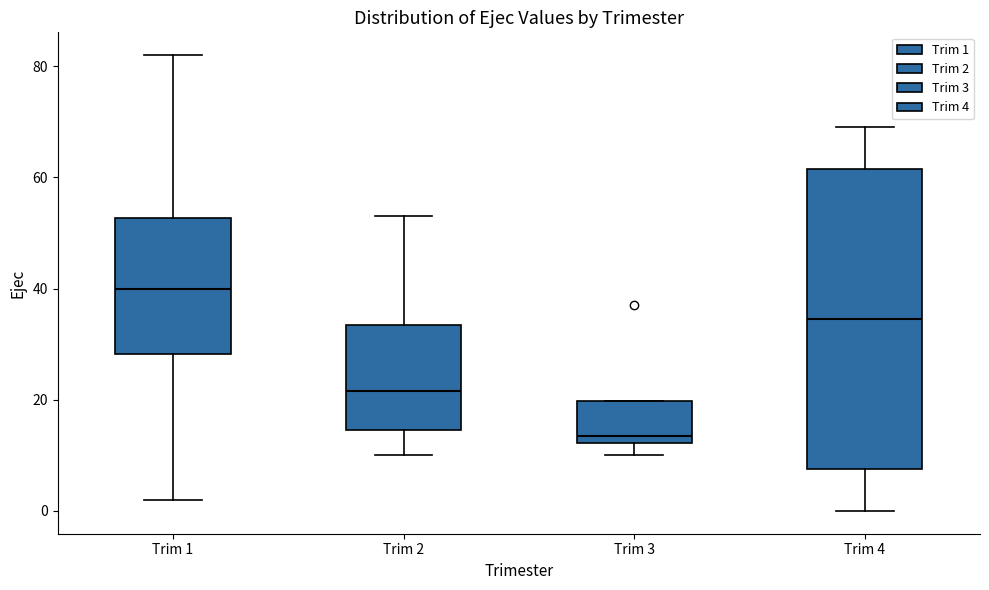

Which box's median line is the lowest?

Trim 3